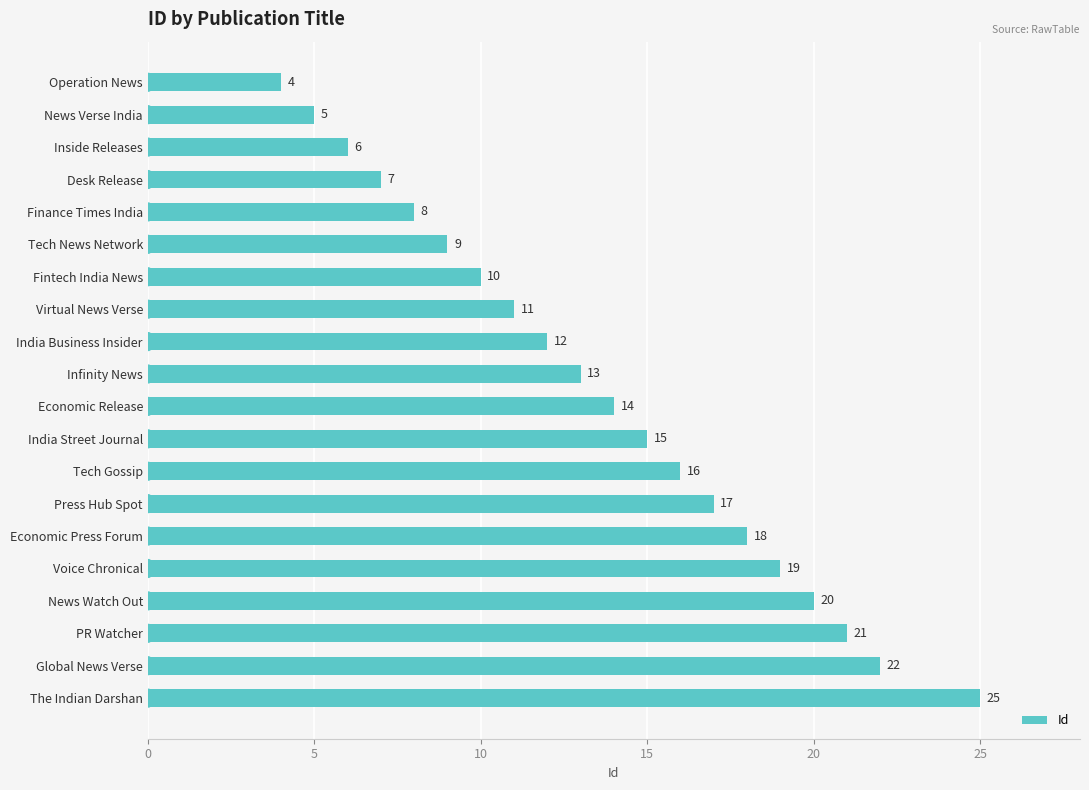

Reading top to bottom, extract all data points from this chart.

4	5	6	7	8	9	10	11	12	13	14	15	16	17	18	19	20	21	22	25